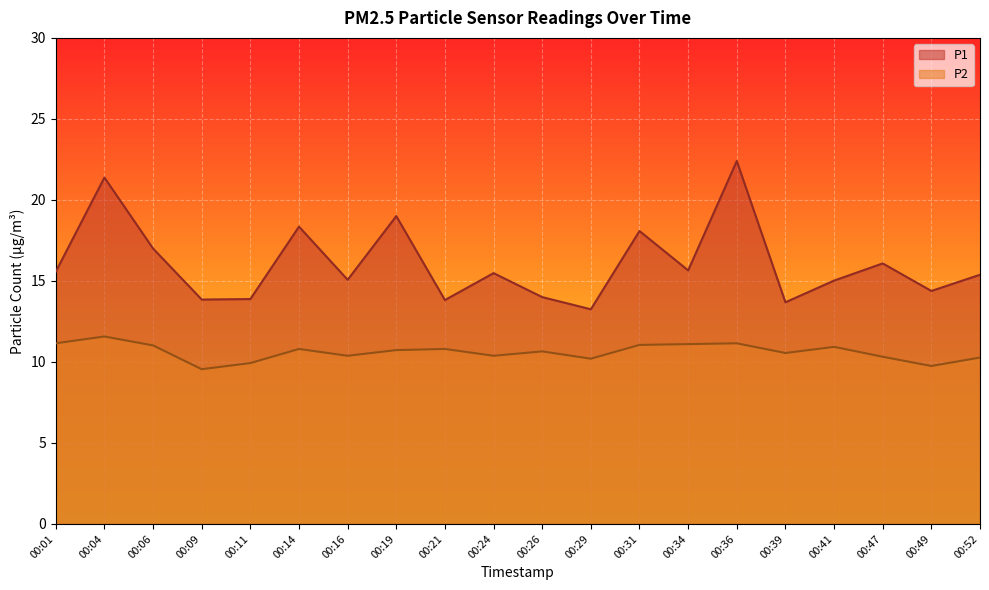

The value of P1 at 00:47 is 16.1. True or false?

True